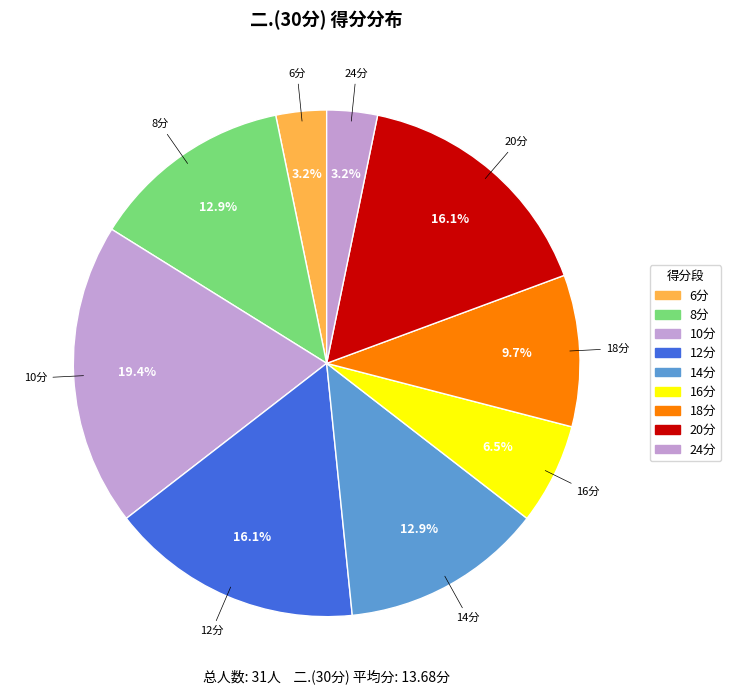

Does any single category account for the majority?

No